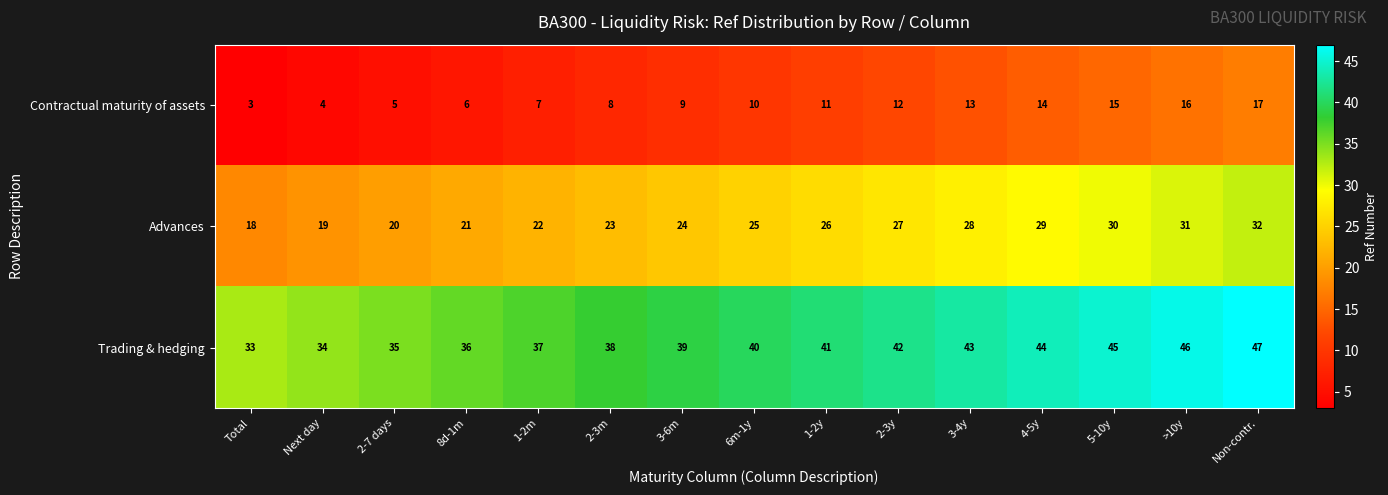

What is the spread (max minus min) of values at 1-2m?

30